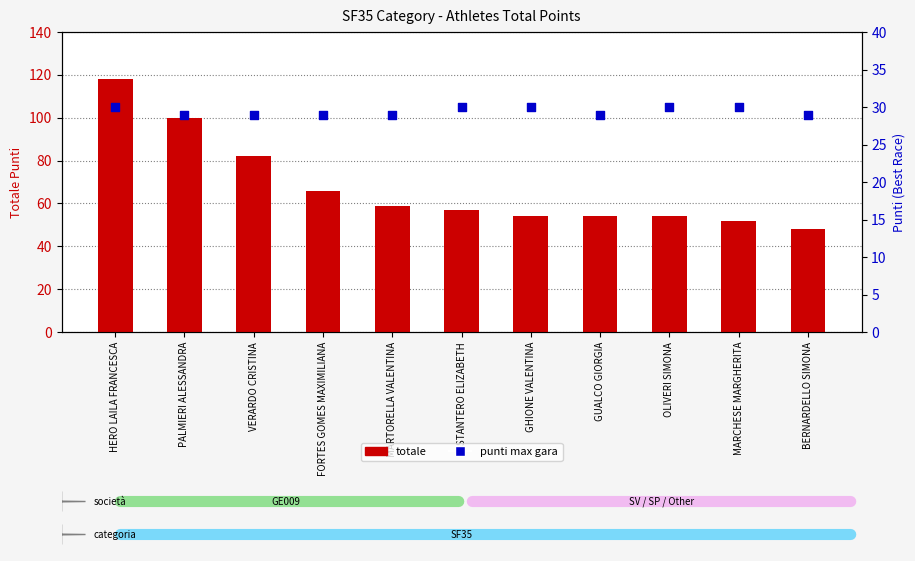

Is the value of punti max gara at FORTES GOMES MAXIMILIANA greater than the value of totale at FORTES GOMES MAXIMILIANA?

No